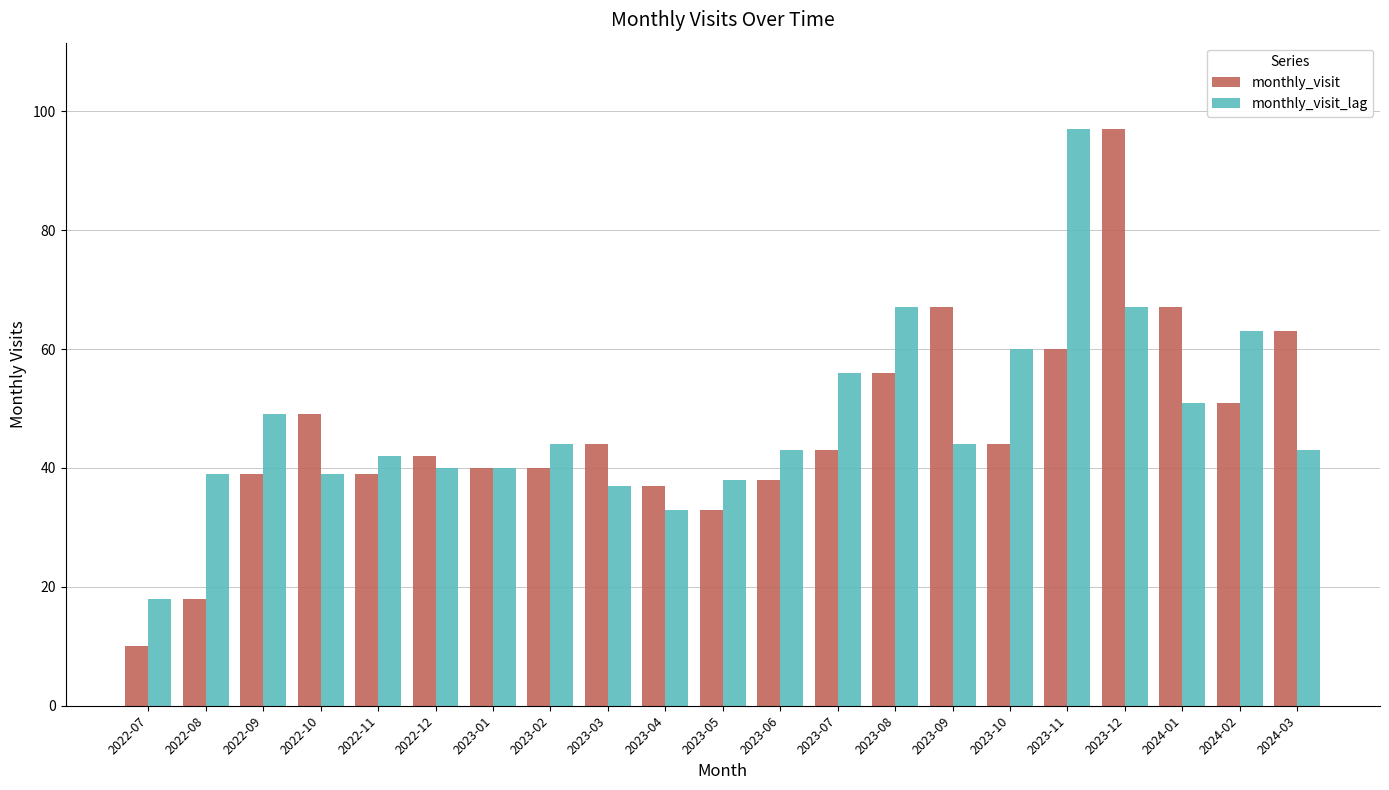

List the series in order of their overall mean, highest first.

monthly_visit_lag, monthly_visit